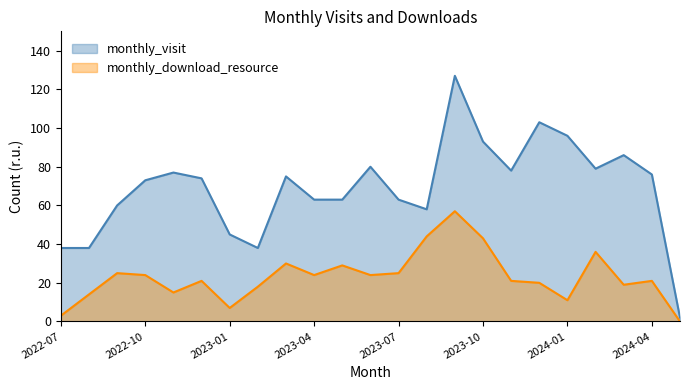

At which label does monthly_download_resource reach its peak?

2023-09